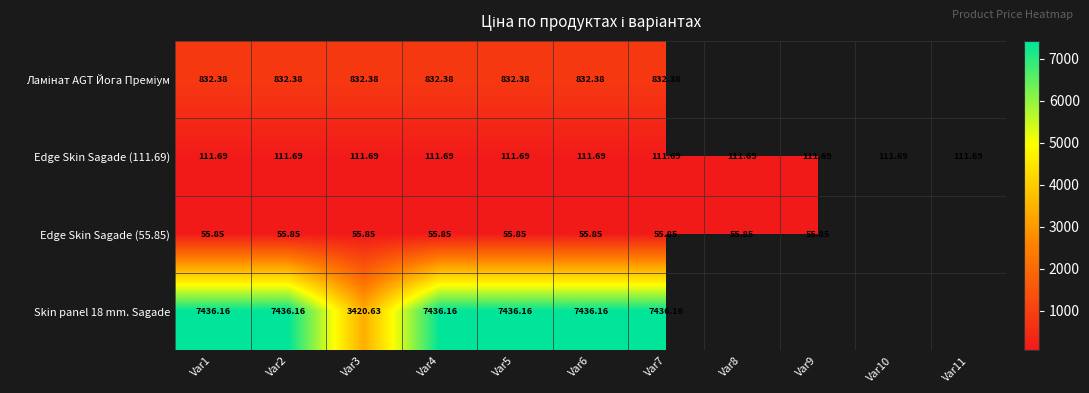

The value of Ламінат AGT Йога Преміум at Var2 is 832.4. True or false?

True